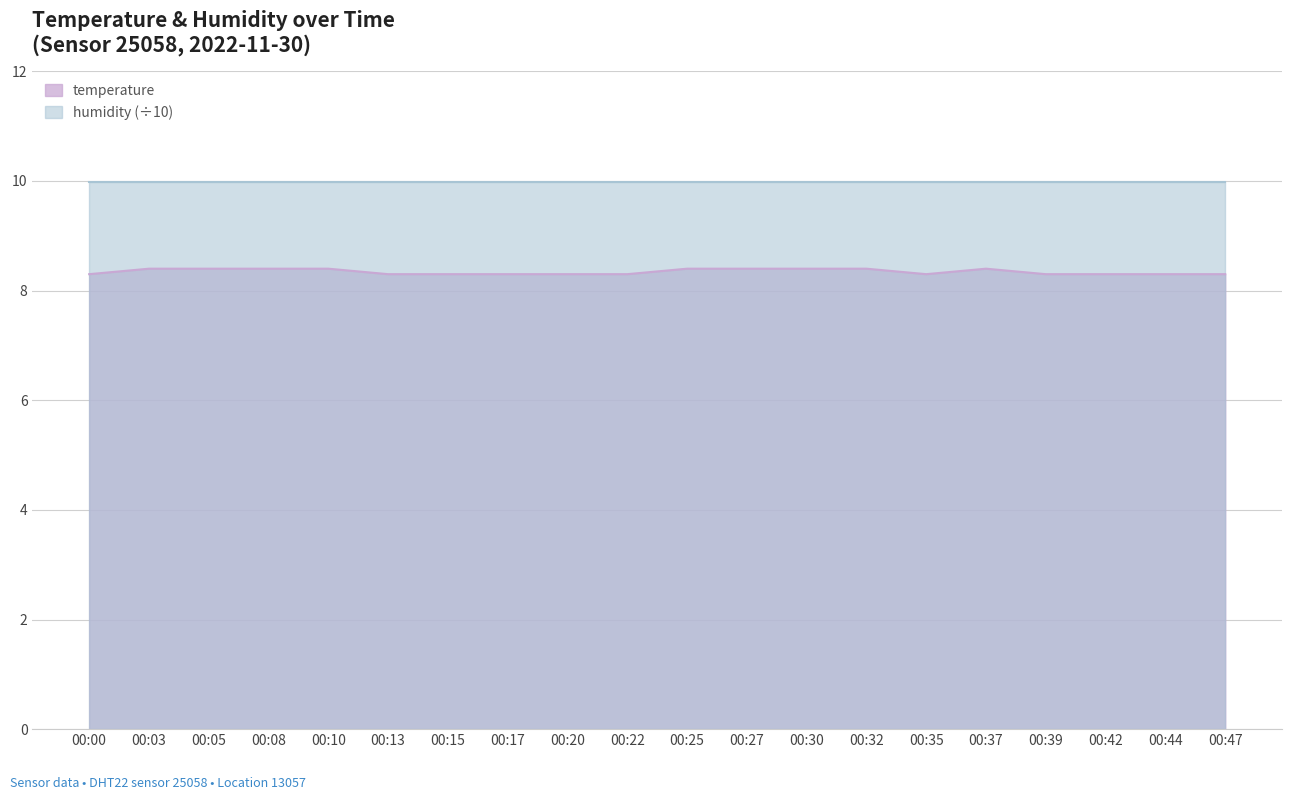

Is it true that the value at 00:10 is 13.6?

False